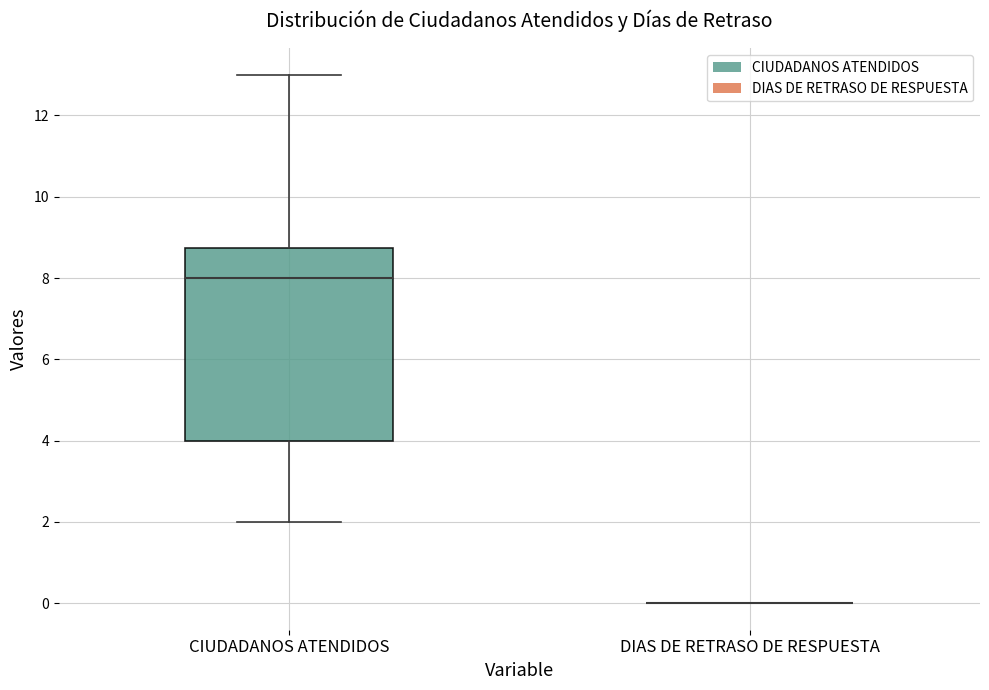

Reading left to right, transcribe this box plot: for each box, give where its median line is, the range the box spans, and where its two whiskers end, as read against the y-axis. The values are not printed on the chart, so give them approximately, as read against the axis.

CIUDADANOS ATENDIDOS: median 8.0, box 4.0 to 8.8, whiskers 2.0 to 13.0
DIAS DE RETRASO DE RESPUESTA: box collapsed to a line at 0.0, whiskers 0.0 to 0.0